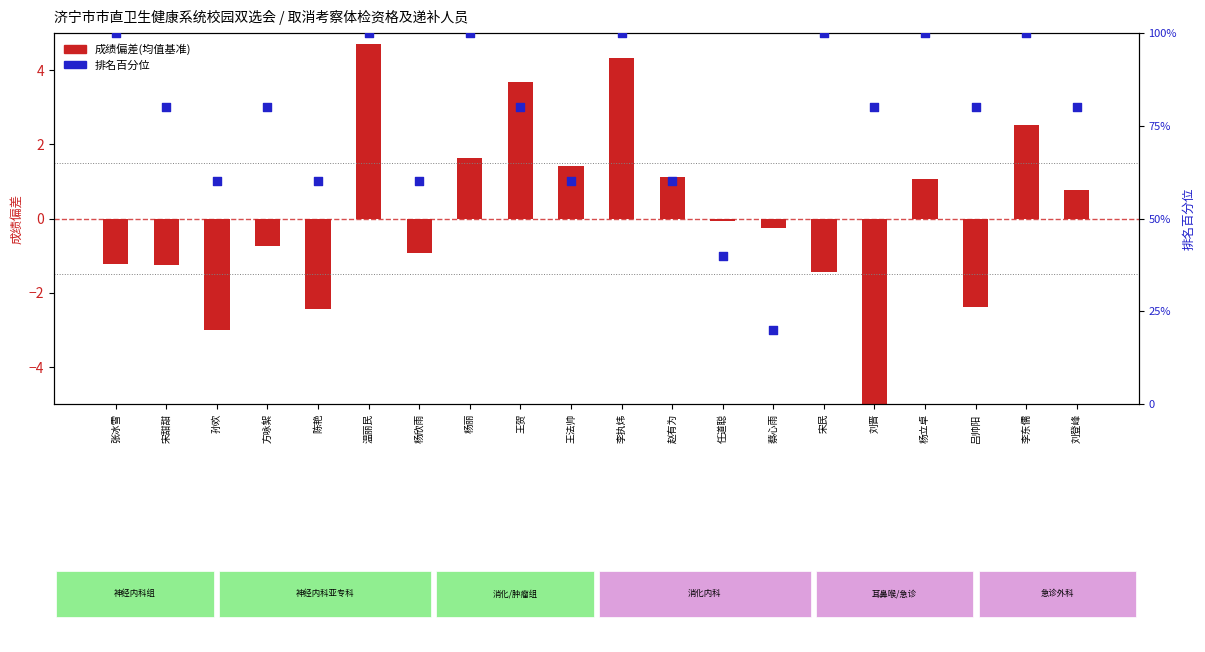

Which series contains the lowest Y value?

成绩偏差(均值基准)